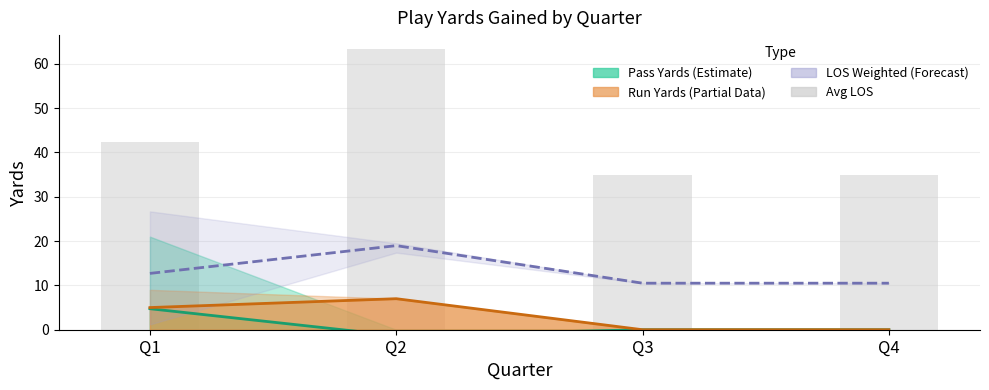

Reading right to left, transcribe all the data shown in this chart.

Pass Yards (Estimate): 0.0	0.0	-1.3	4.7
Run Yards (Partial Data): 0.0	0.0	7.0	5.0
LOS Weighted (Forecast): 10.5	10.5	19.0	12.7
Avg LOS: 35.0	35.0	63.2	42.4